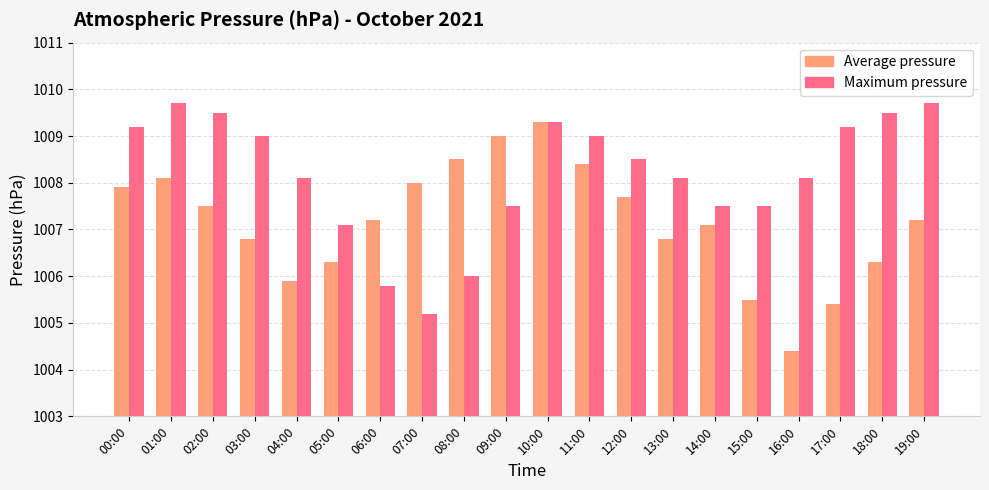

List the series in order of their overall mean, highest first.

Maximum pressure, Average pressure